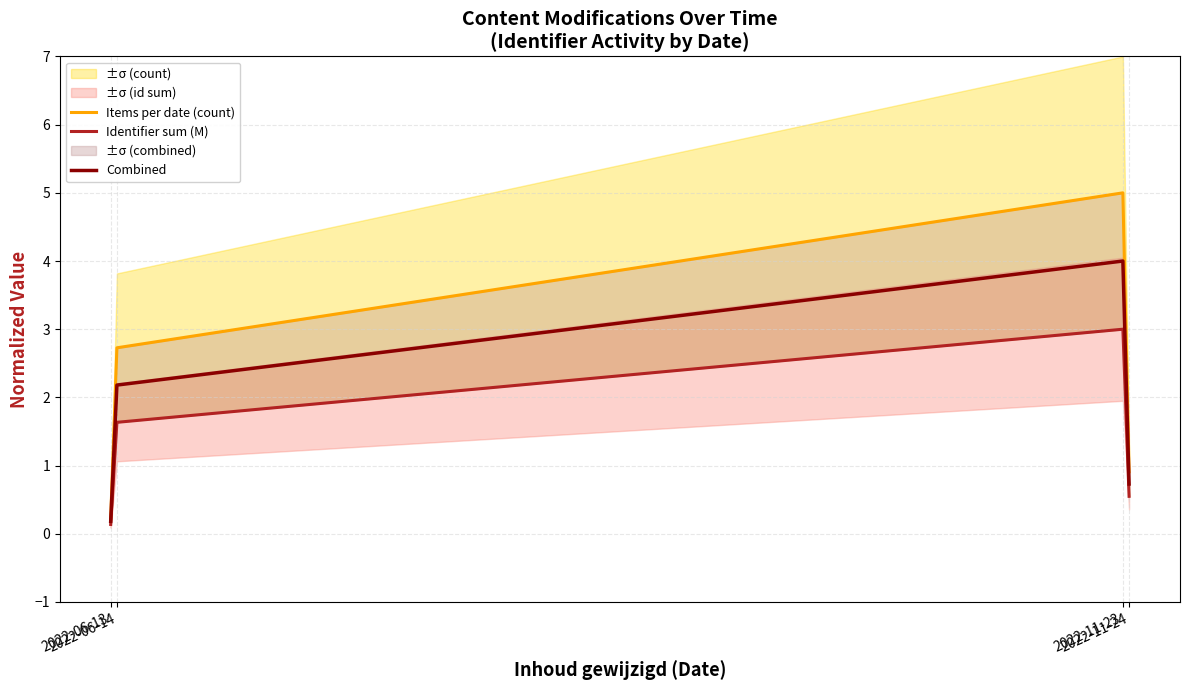

Reading left to right, transcribe all the data shown in this chart.

Items per date (count): 2022-06-13=0.2	2022-06-14=2.7	2022-11-23=5.0	2022-11-24=0.9
Identifier sum (M): 2022-06-13=0.1	2022-06-14=1.6	2022-11-23=3.0	2022-11-24=0.5
Combined: 2022-06-13=0.2	2022-06-14=2.2	2022-11-23=4.0	2022-11-24=0.7